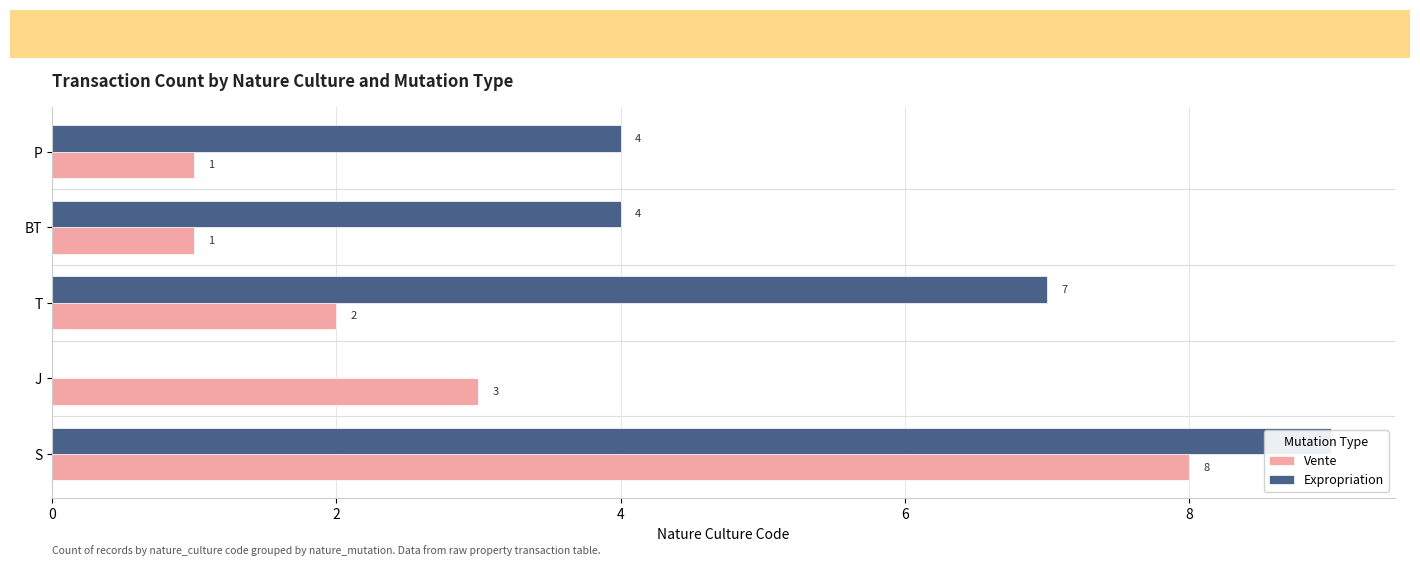

List the series in order of their peak value, lowest first.

Vente, Expropriation